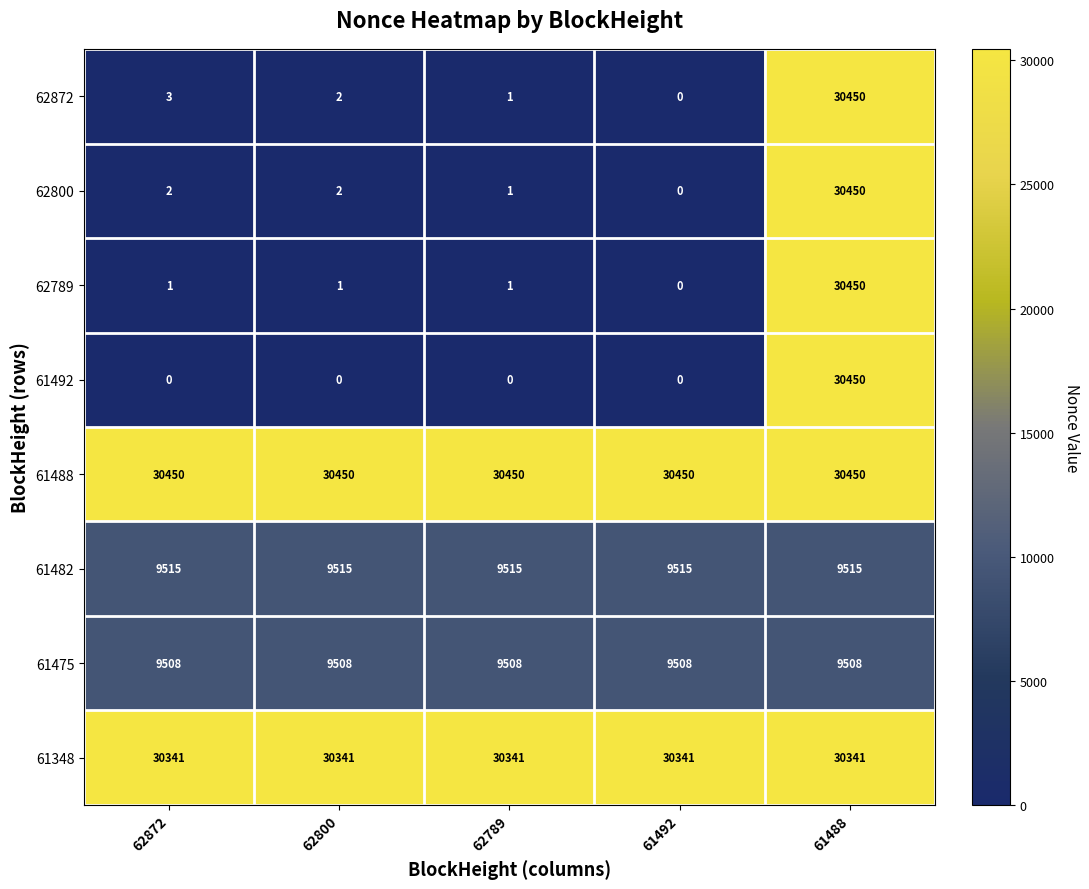

What is the lowest value of the 61475 series?

9508